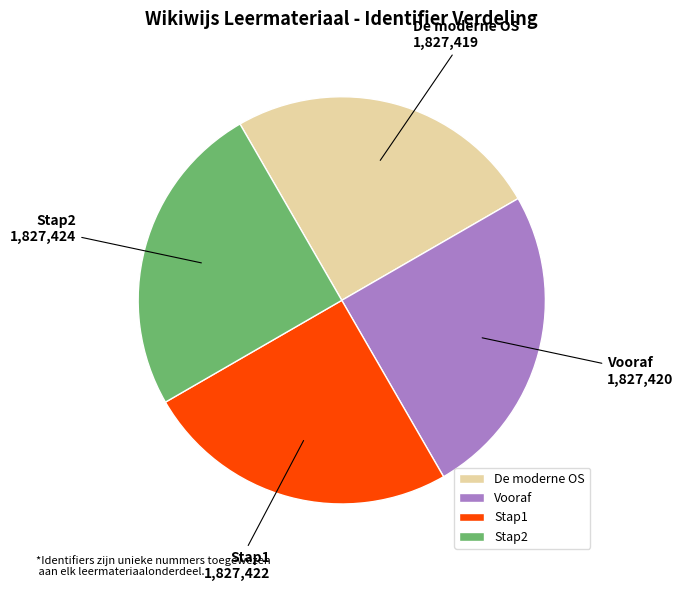

Is it true that Stap2 is 31% of the pie?

False